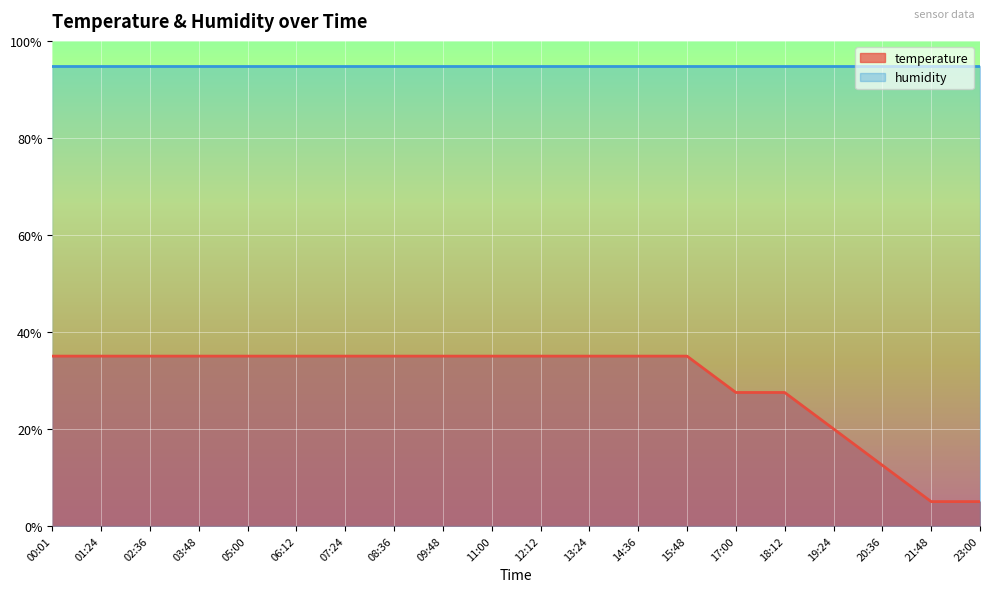

How many lines are shown in the chart?

2